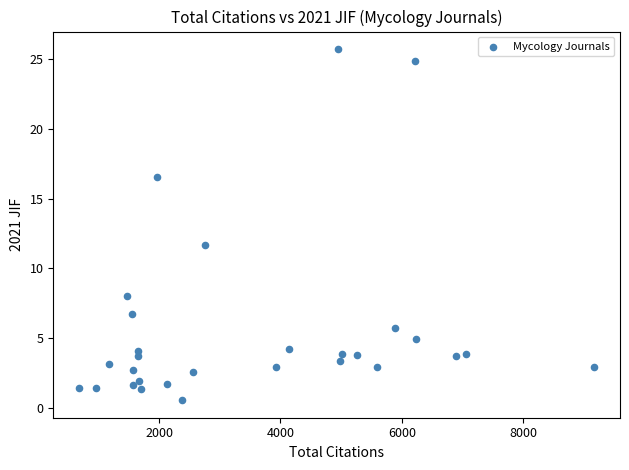

What Y value in the scatter plot is closest to 13?

11.7